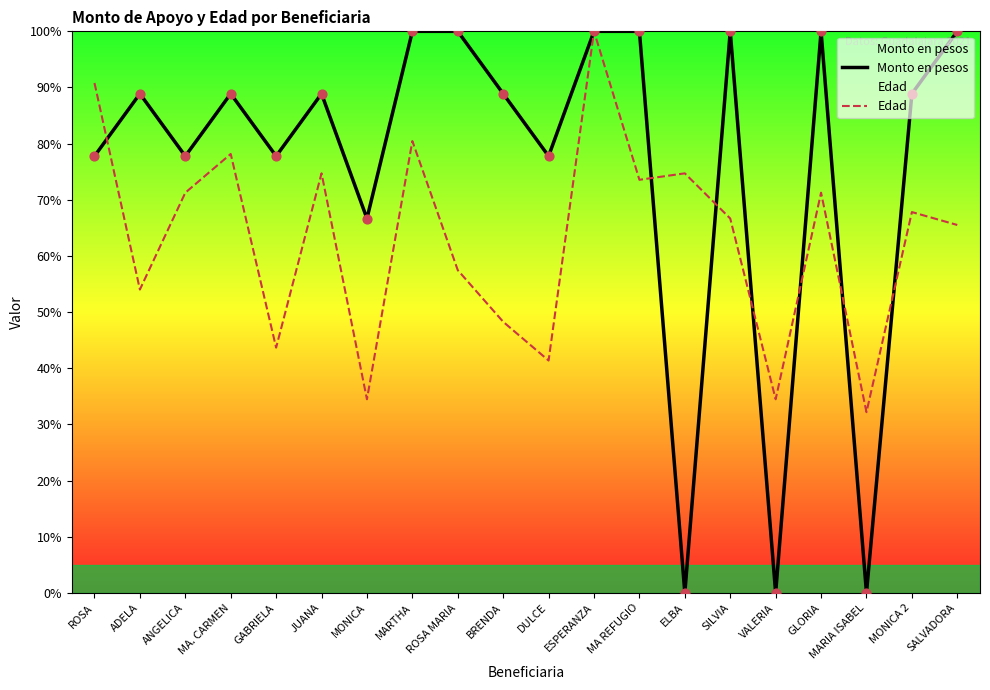

What is the total value across all series at ROSA MARIA?

157.5